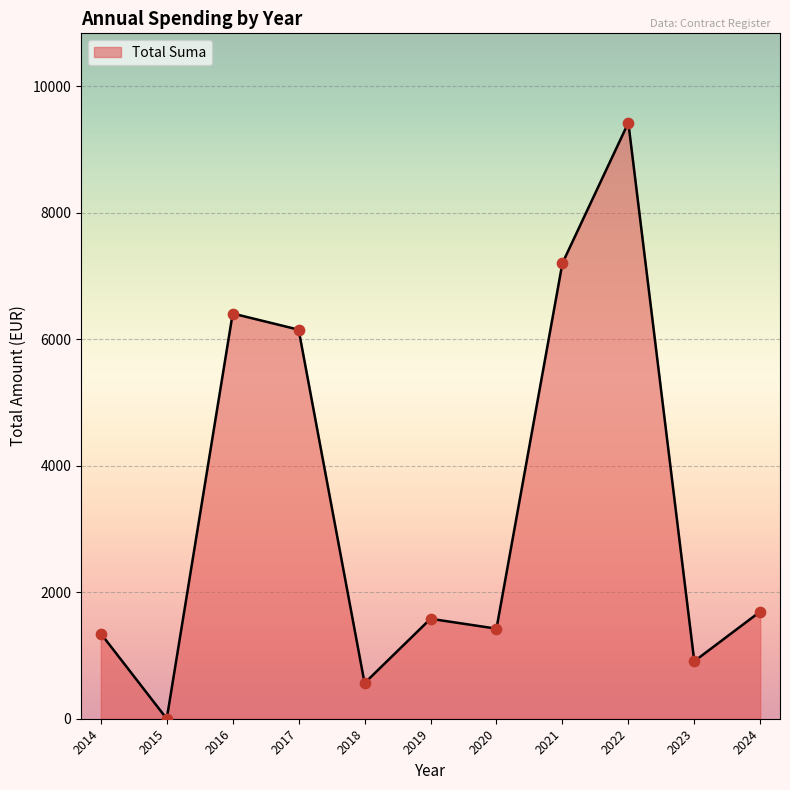

Approximately how many times larger is the value at 2023 compared to 2024?

0.5